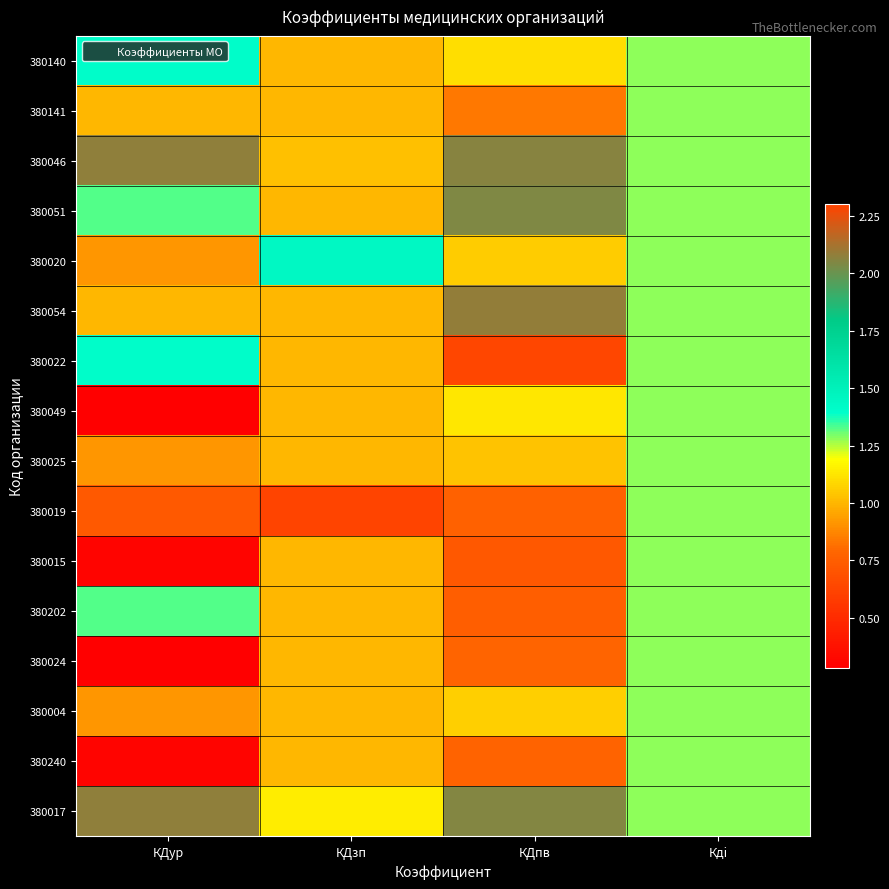

What is the total value across all series at КДур?

16.3